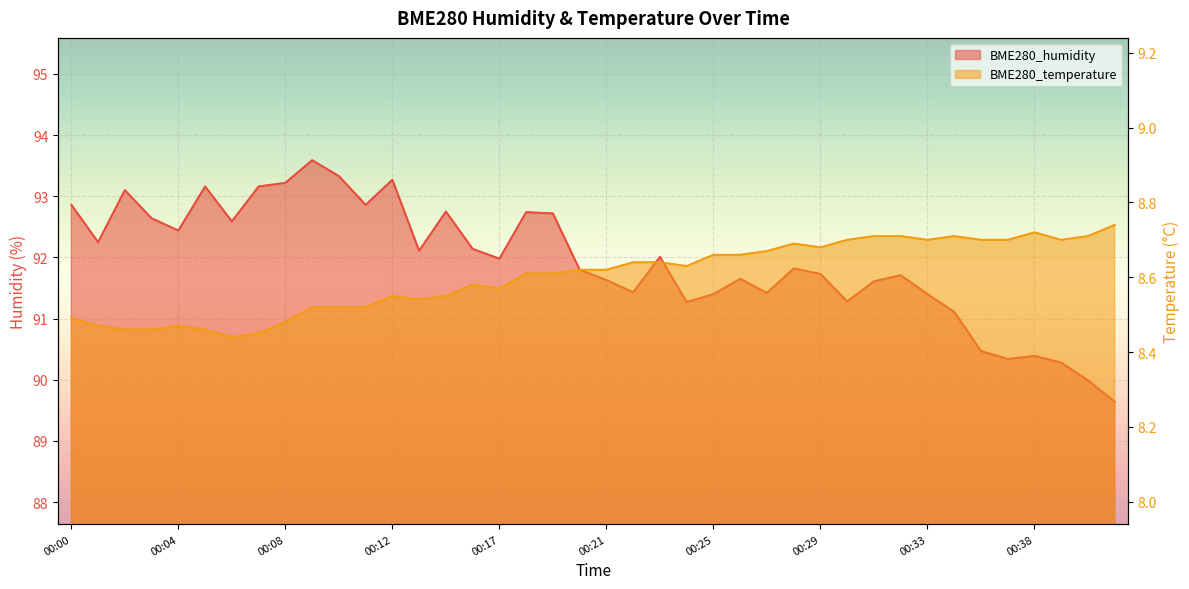

True or false: BME280_humidity and BME280_temperature cross at least once.

False